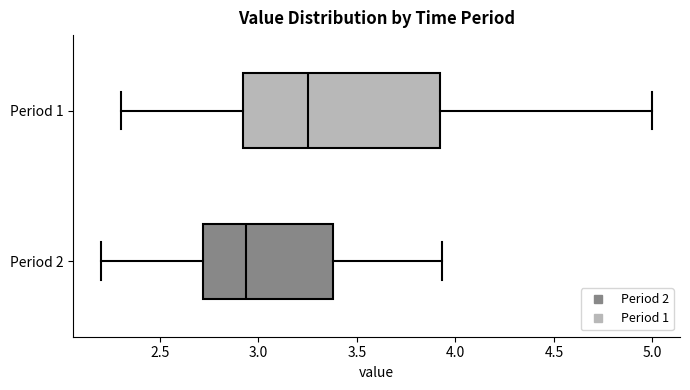

Which box's median line is the furthest to the left?

Period 2